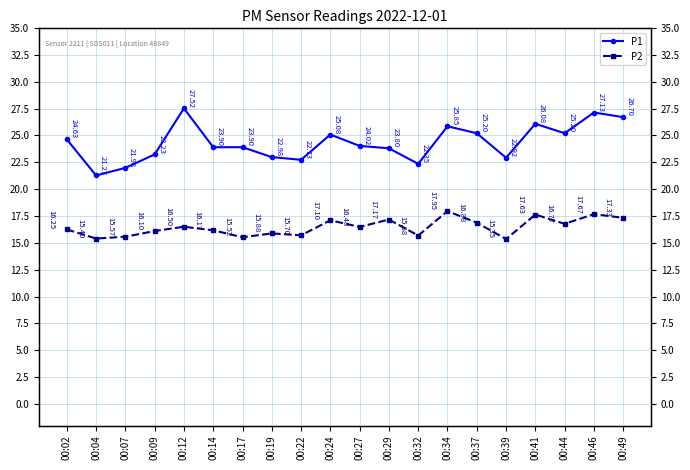

List the labels in order of P2 value, largest first.

00:34, 00:46, 00:41, 00:49, 00:29, 00:24, 00:37, 00:44, 00:12, 00:27, 00:02, 00:14, 00:09, 00:19, 00:22, 00:32, 00:07, 00:17, 00:04, 00:39